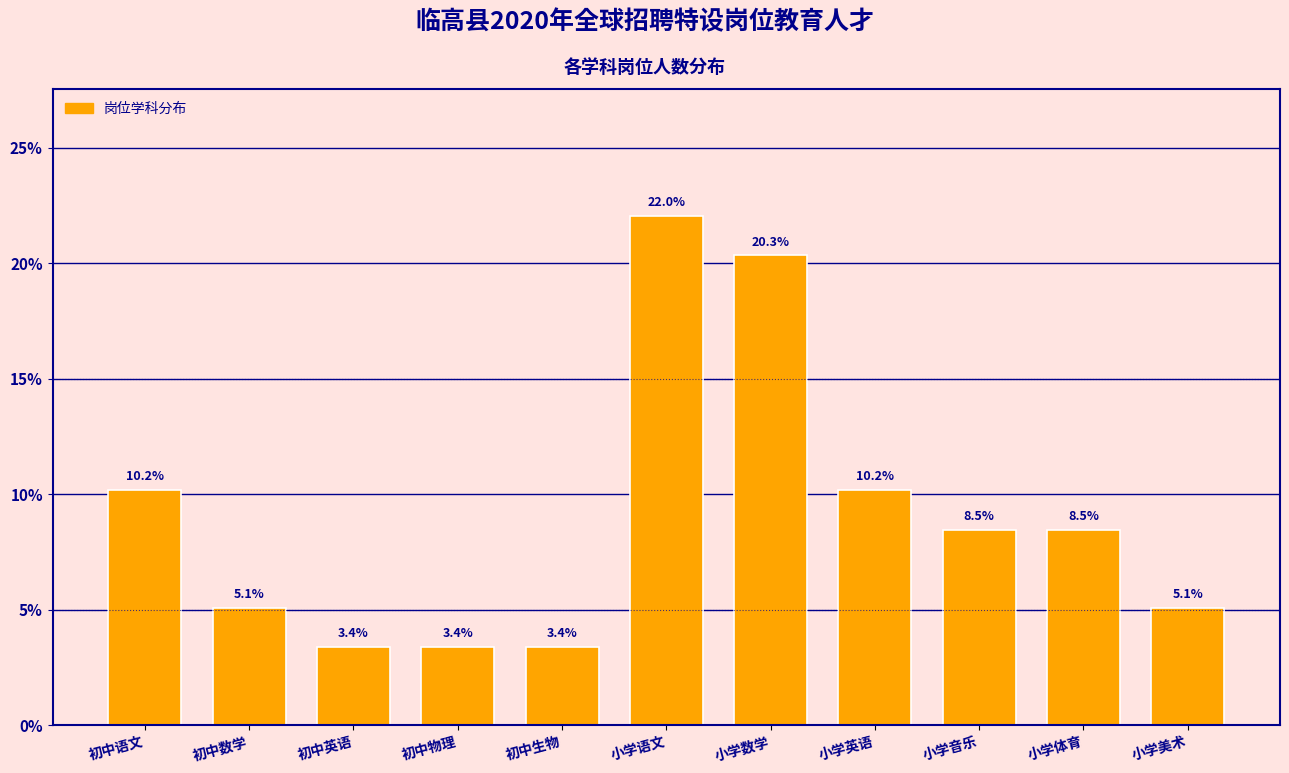

Reading left to right, extract all data points from this chart.

10.2	5.1	3.4	3.4	3.4	22.0	20.3	10.2	8.5	8.5	5.1